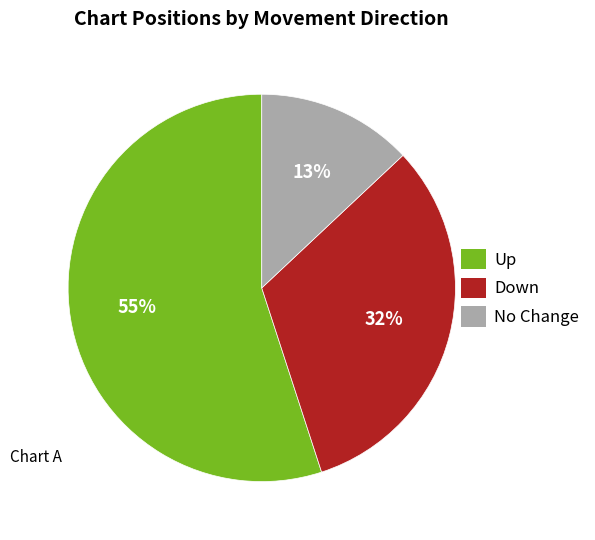

True or false: Up accounts for 55% of the total.

True